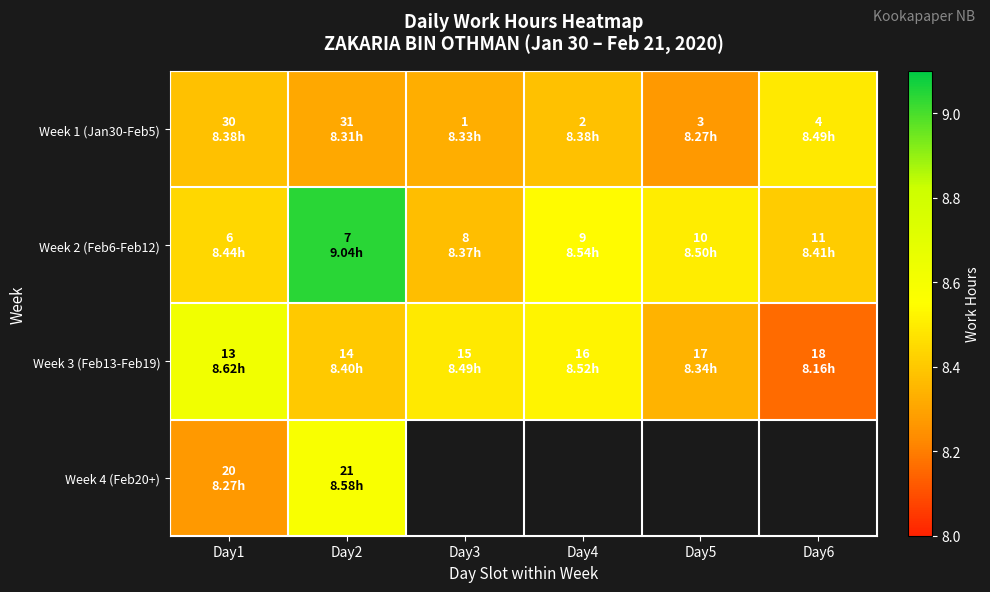

Which series has the widest spread of values?

Week 2 (Feb6-Feb12)